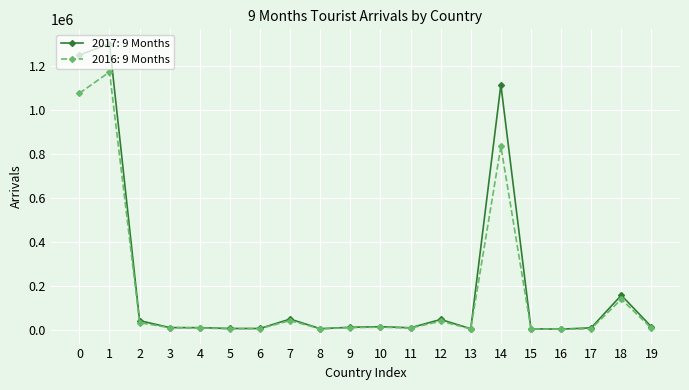

Rank the series by their maximum value, from lowest to highest.

2016: 9 Months, 2017: 9 Months